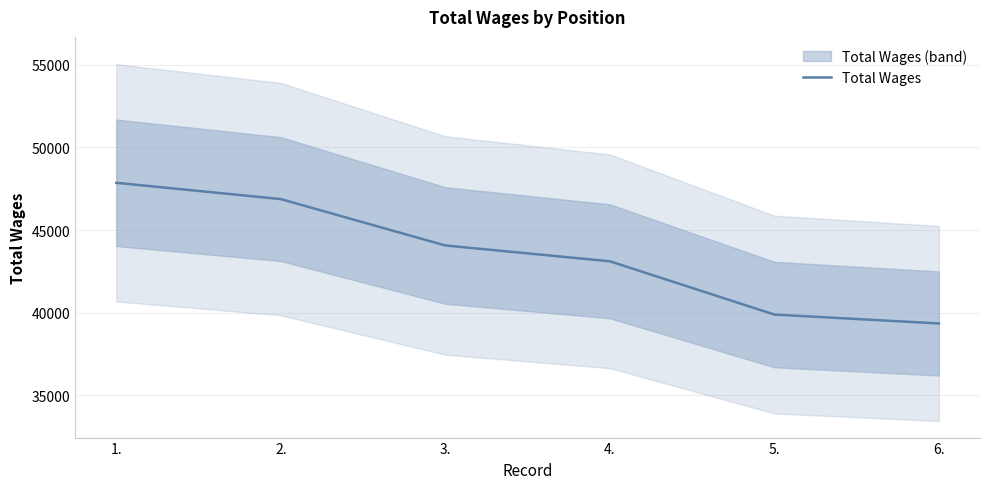

How many lines are shown in the chart?

1